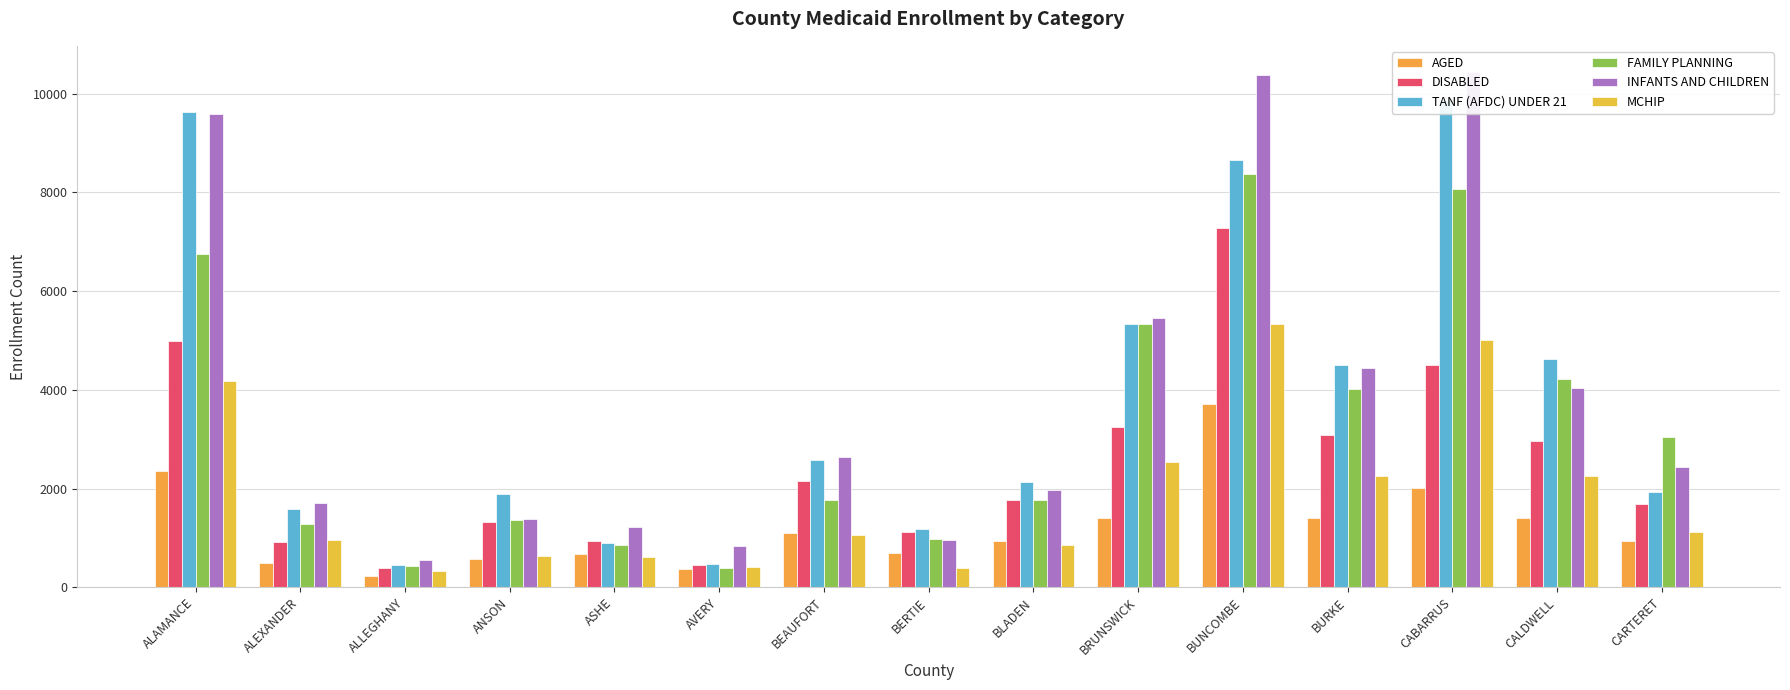

What is the value of the DISABLED bar at the 10th from the left?

3244